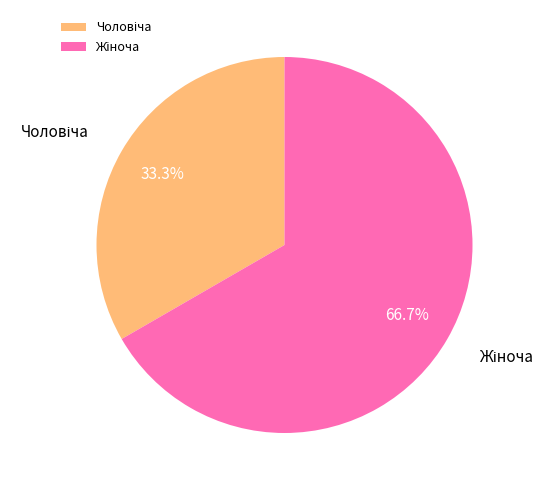

Does any single category account for the majority?

Yes